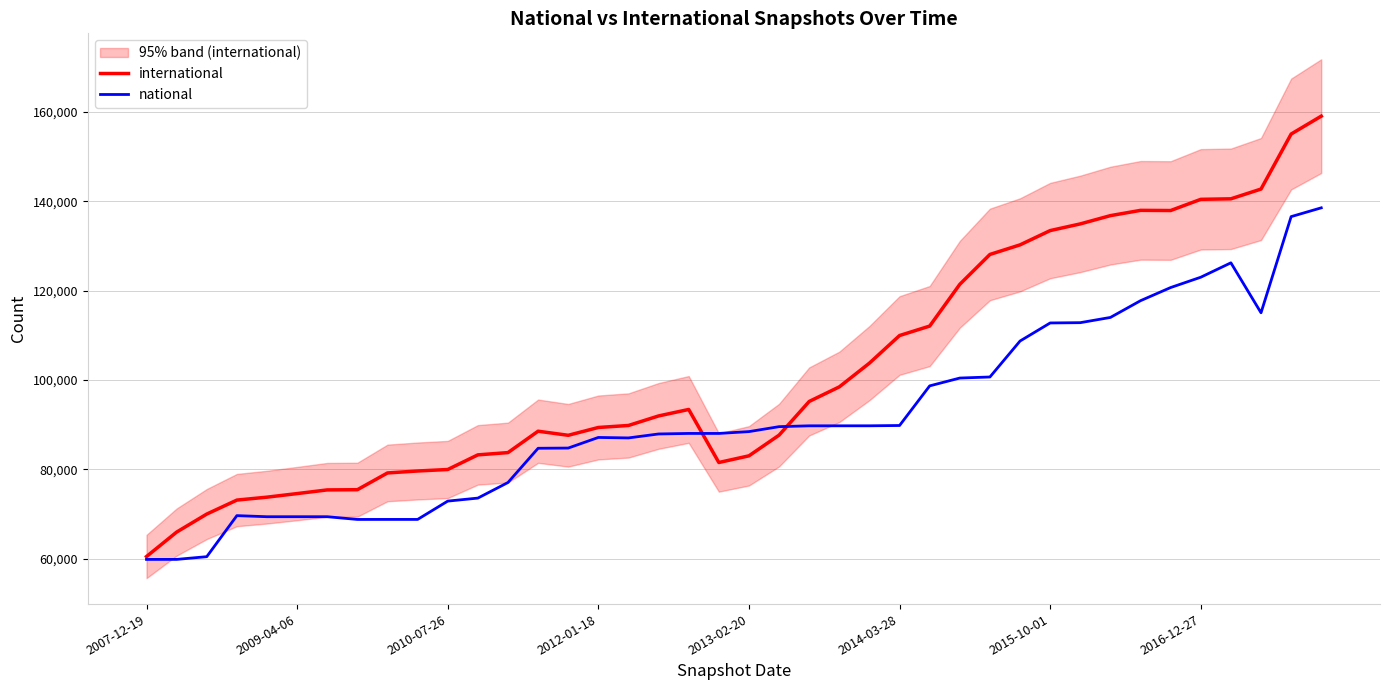

At how many categories does at least one series exceed 131360?

10